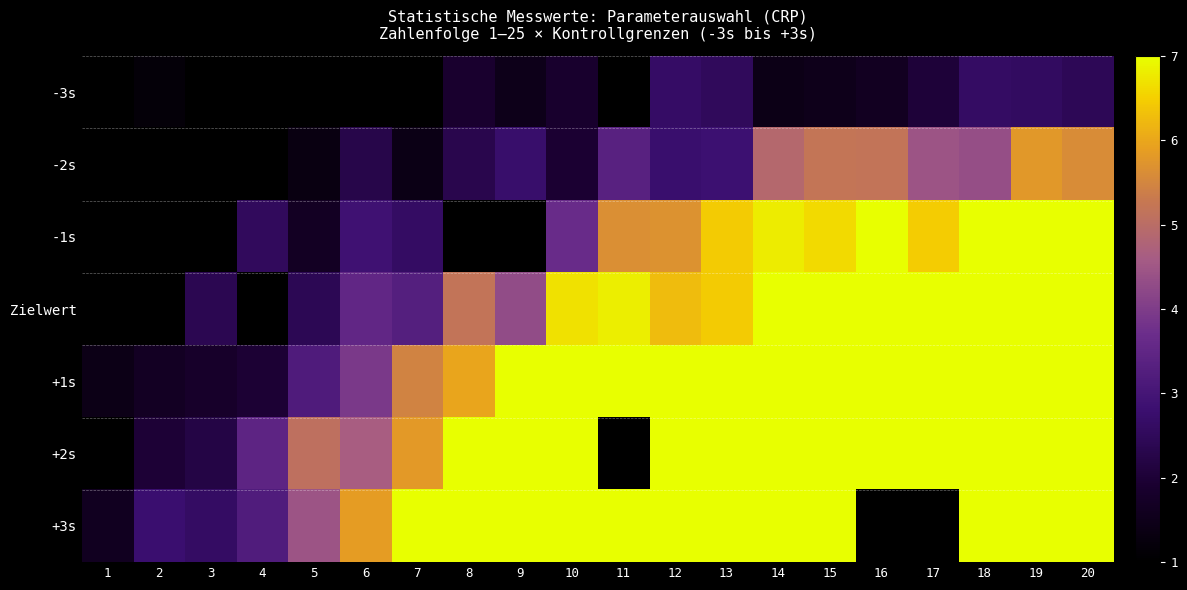

What is the sum of the +1s values at 12 and 3?

8.8